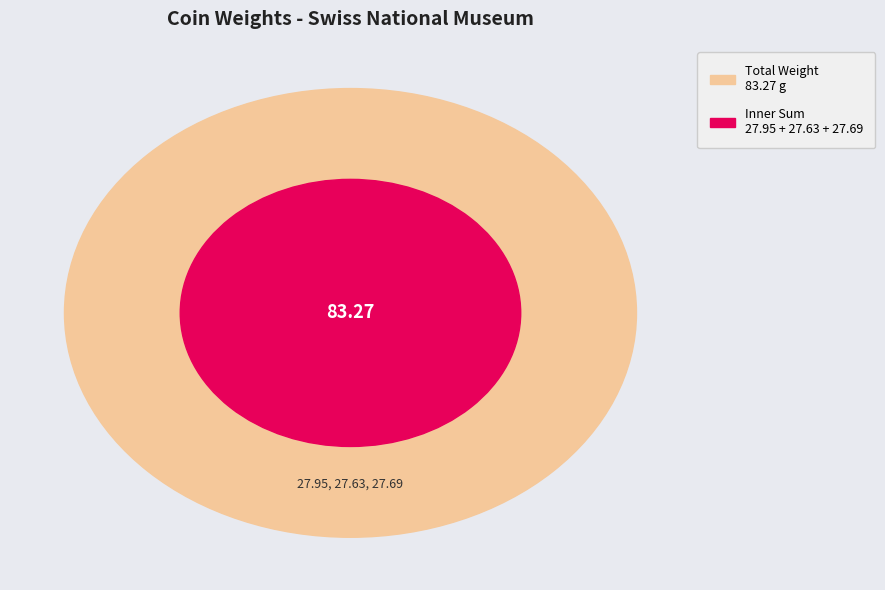

What is the change in value from LM.GU-638 to LM.GU-639?

-0.3